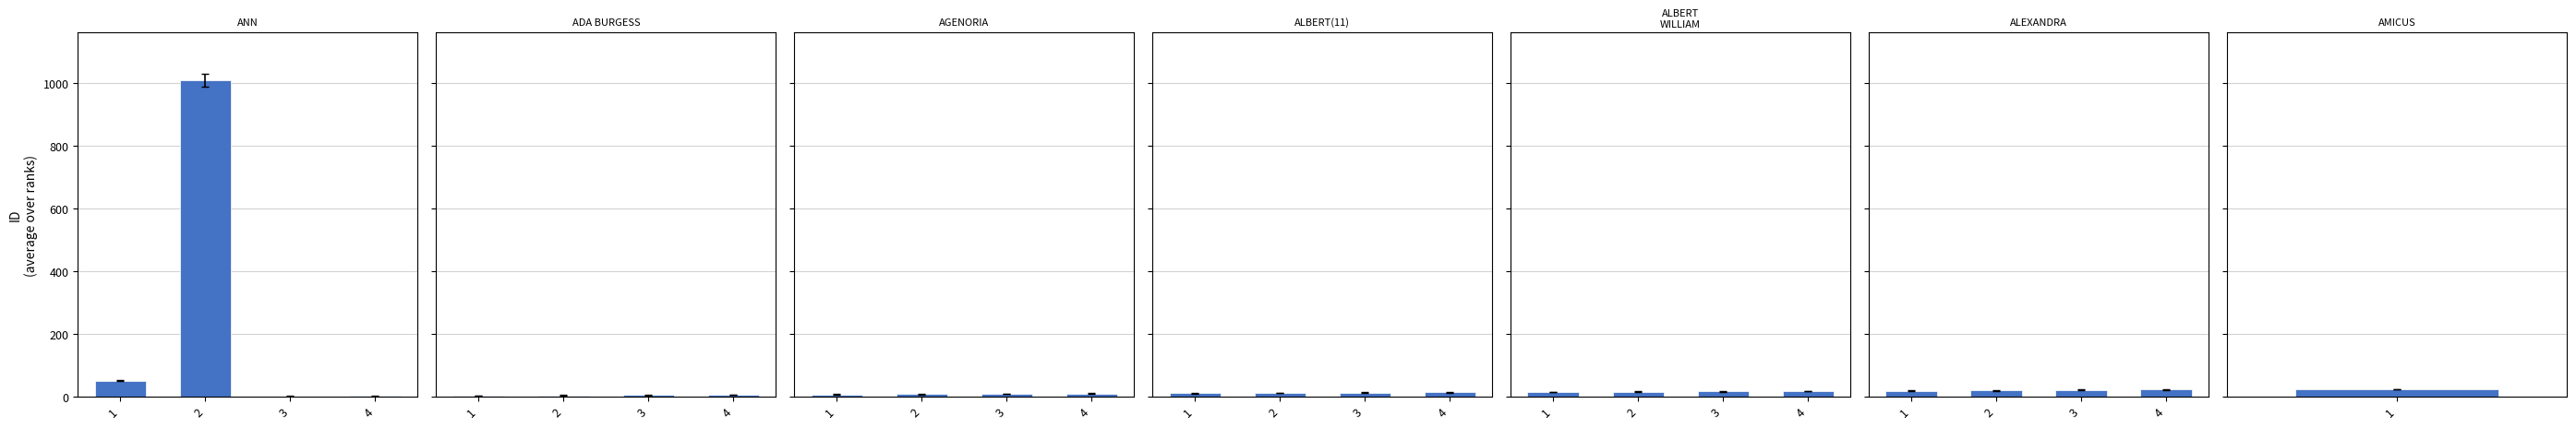

Does the chart contain stacked bars?

No